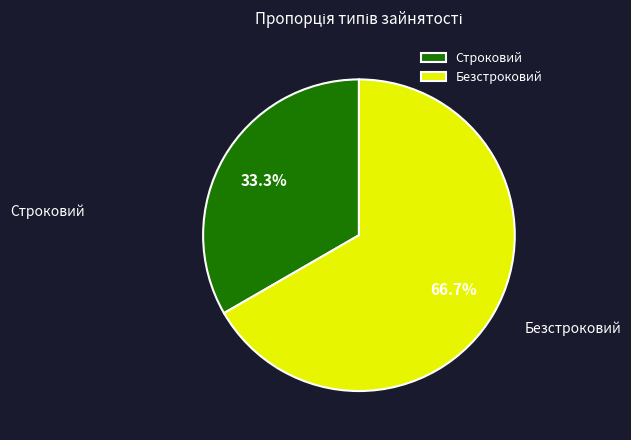

To the nearest percent, what portion does Безстроковий represent?

67%